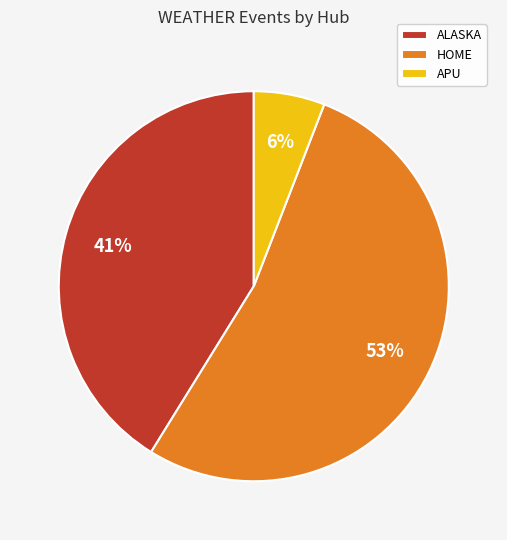

To the nearest percent, what is the combined percentage of APU and HOME?

59%